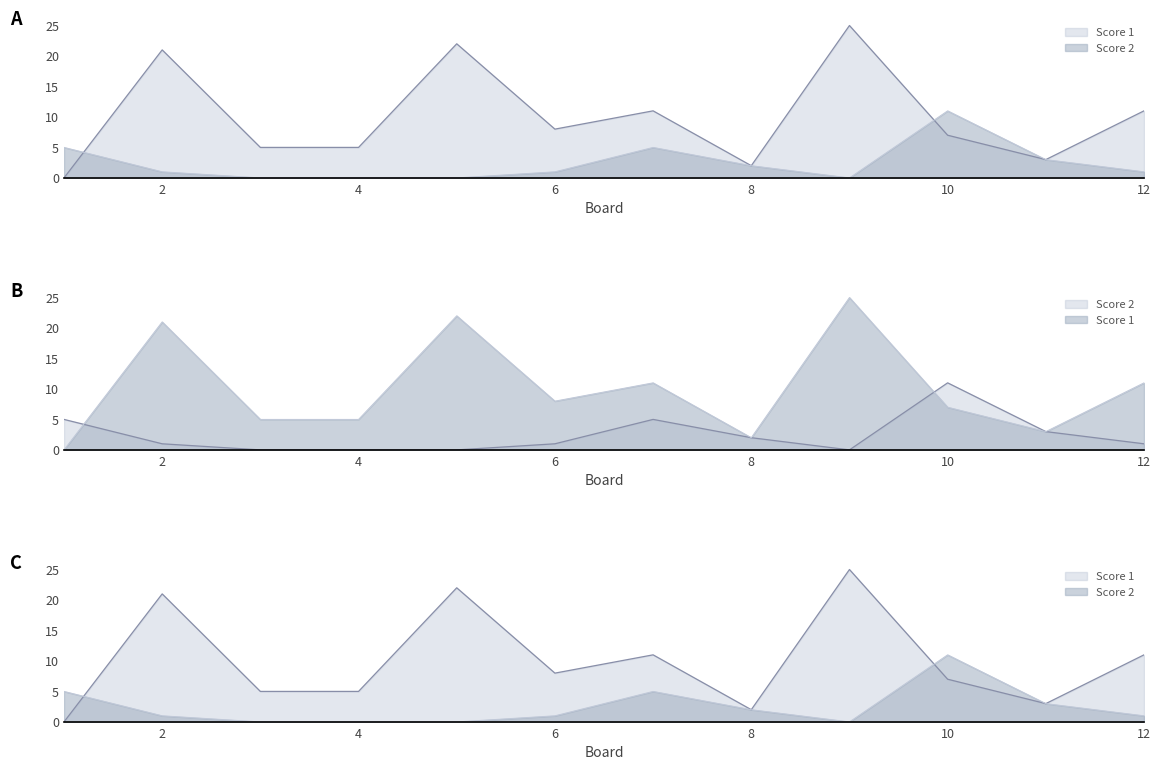

List the series in order of their overall mean, lowest first.

Score 2 line, Score 1 line